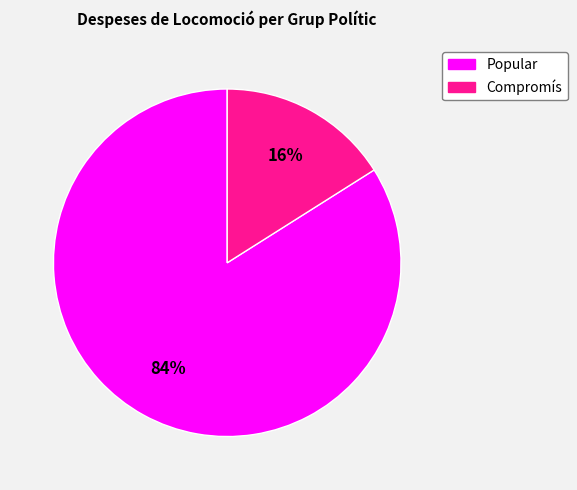

Is there a majority slice in this chart?

Yes